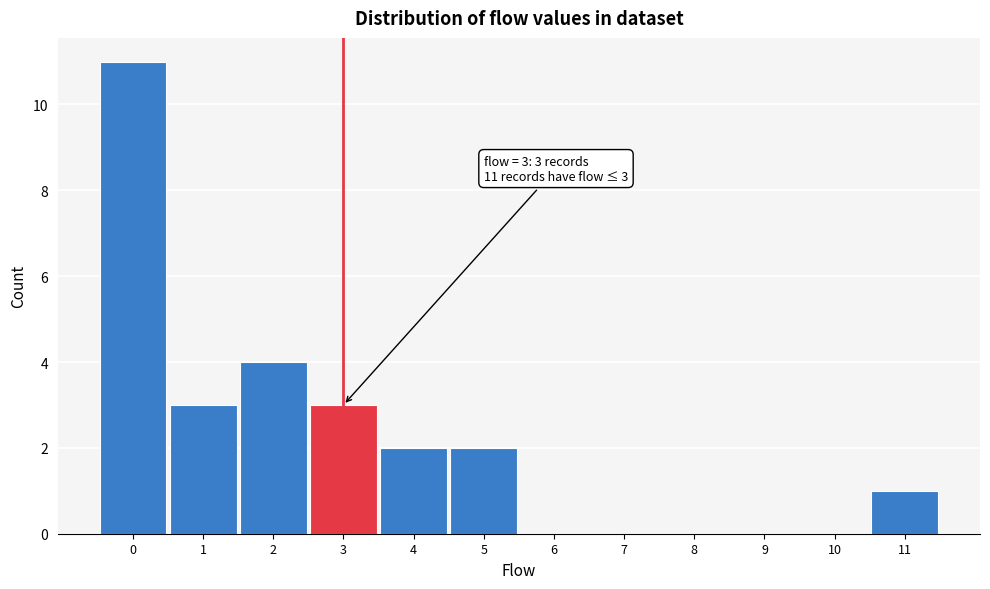

Which range on the x-axis has the tallest bar?

-0.5 to 0.5